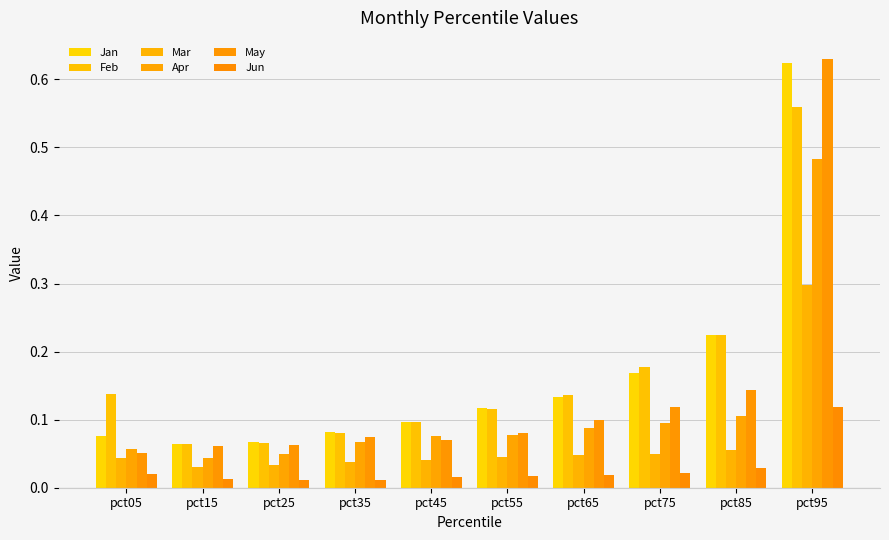

What is the highest value of the Mar series?

0.3